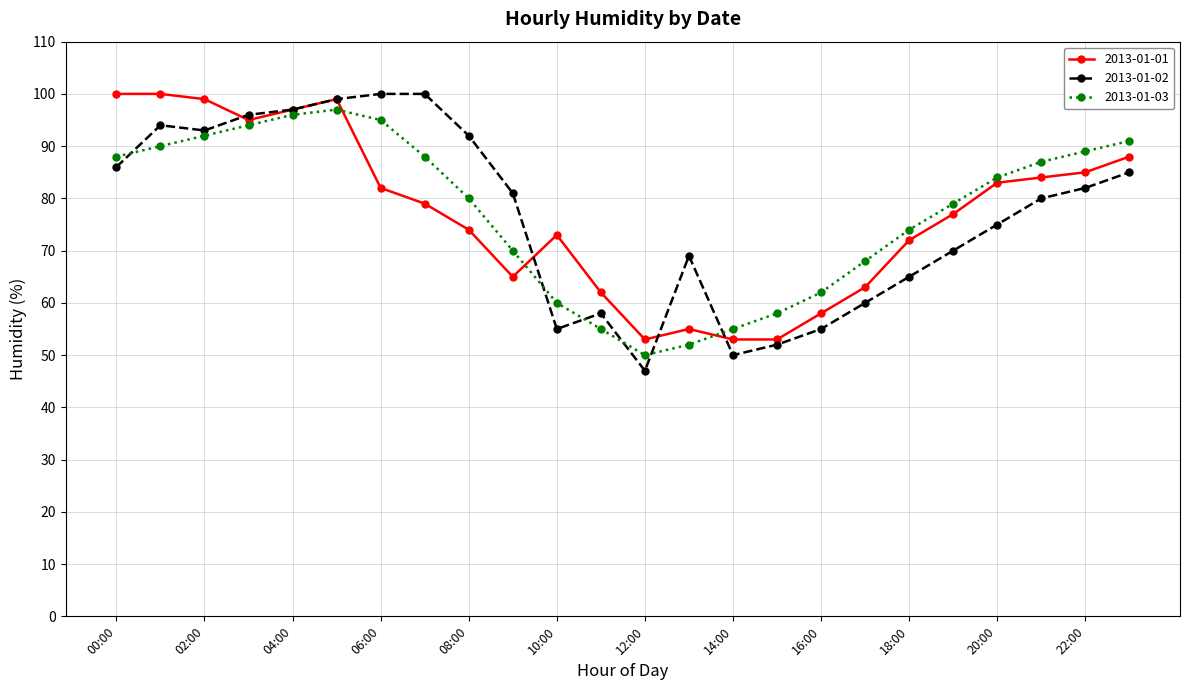

Which series has the largest range (max minus min)?

2013-01-02